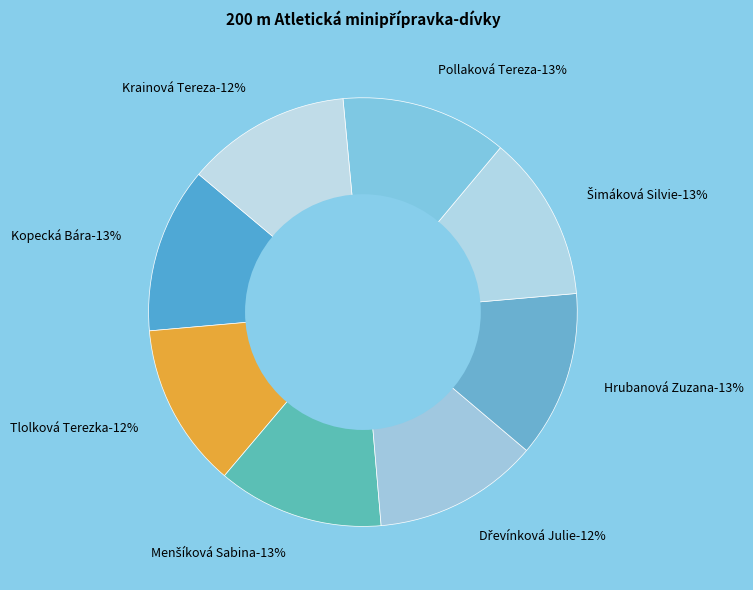

Count the number of slices in the pie.

8